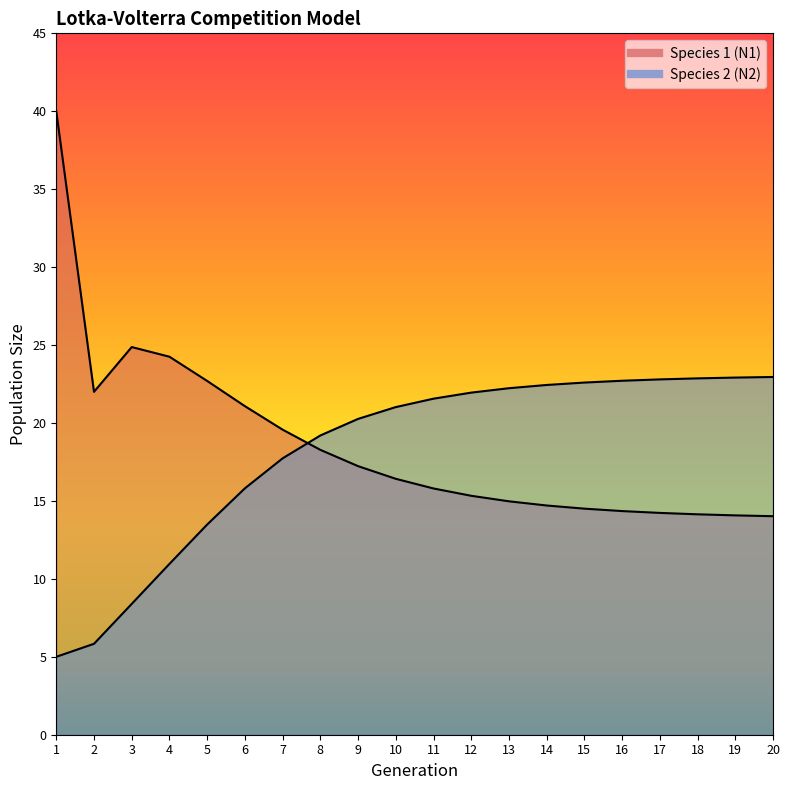

What are all the series names shown in the legend?

Species 1 (N1), Species 2 (N2)